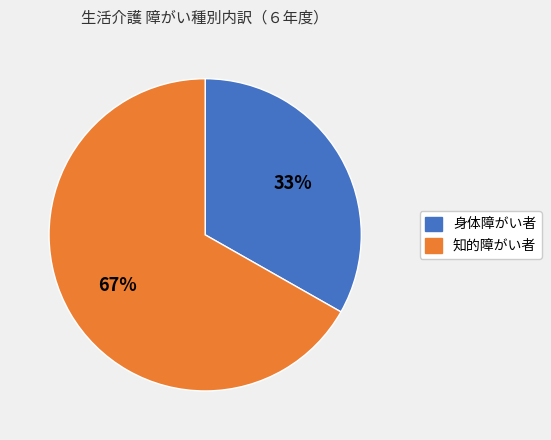

True or false: 知的障がい者 accounts for 56% of the total.

False